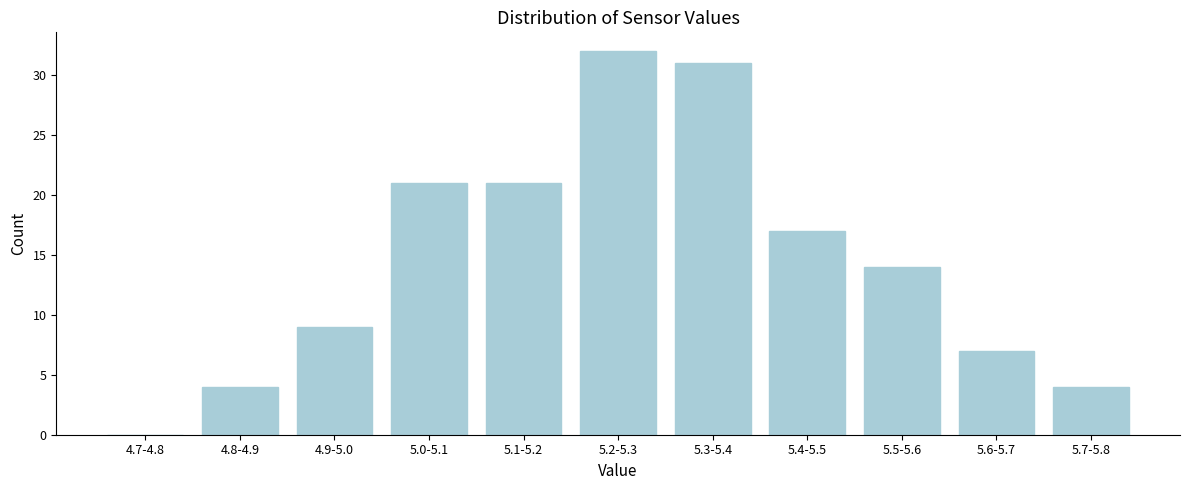

Reading left to right, transcribe all the data shown in this chart.

4.7-4.8=0	4.8-4.9=4	4.9-5.0=9	5.0-5.1=21	5.1-5.2=21	5.2-5.3=32	5.3-5.4=31	5.4-5.5=17	5.5-5.6=14	5.6-5.7=7	5.7-5.8=4